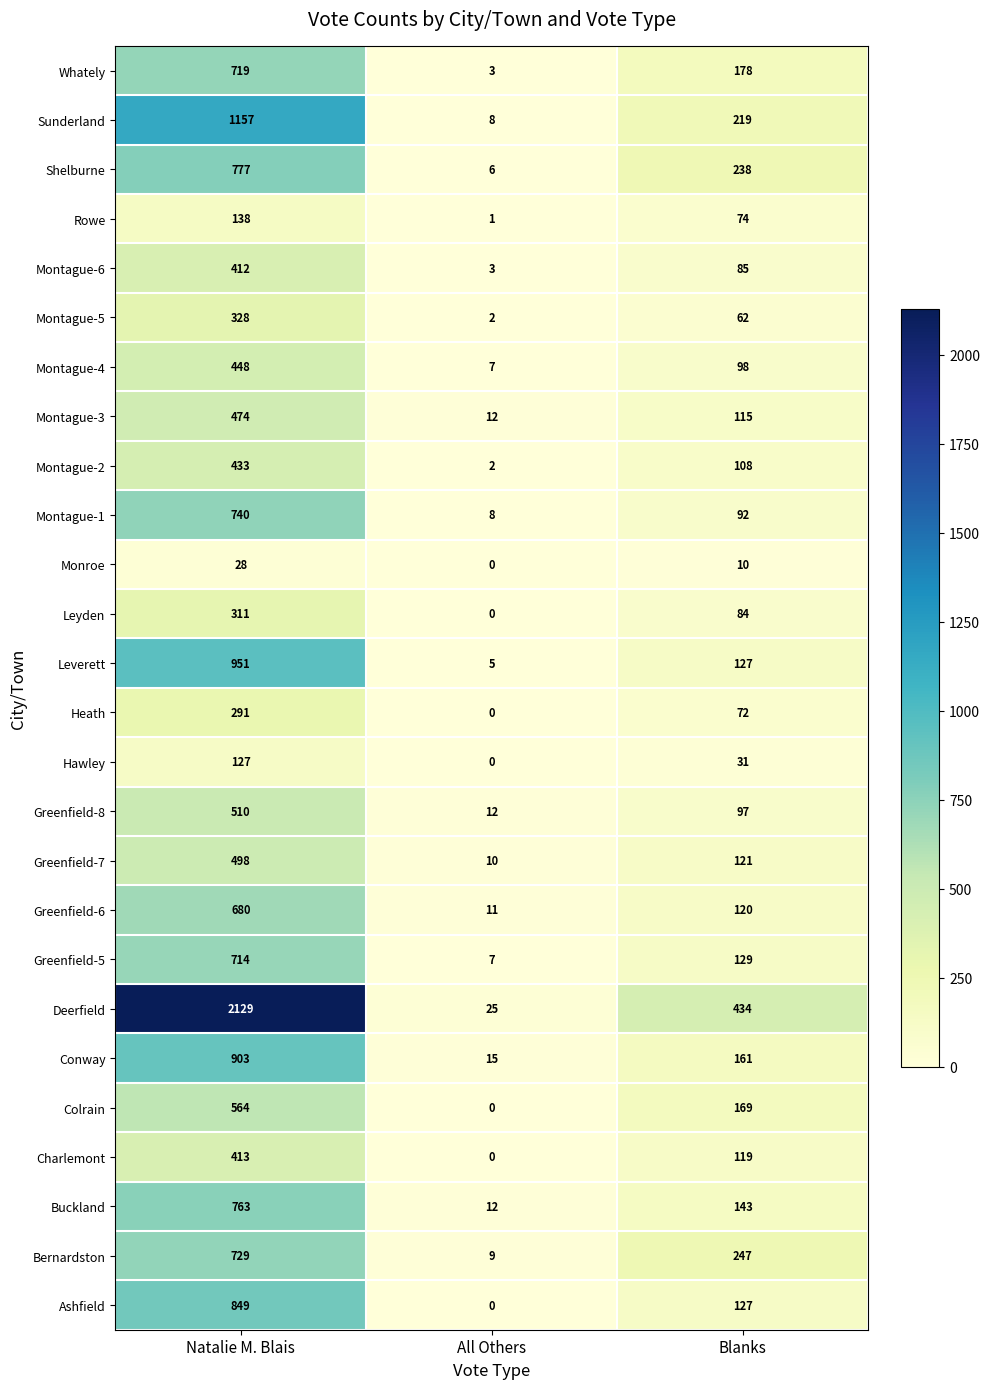

What is the highest value of the Shelburne series?

777